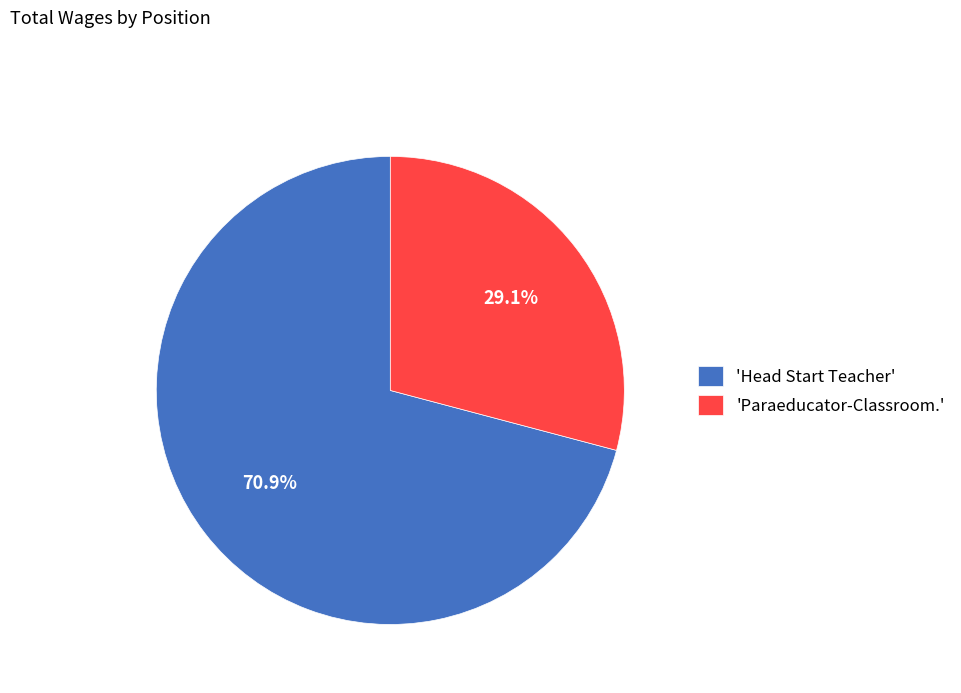

Which category has the smallest portion of the pie?

'Paraeducator-Classroom.'